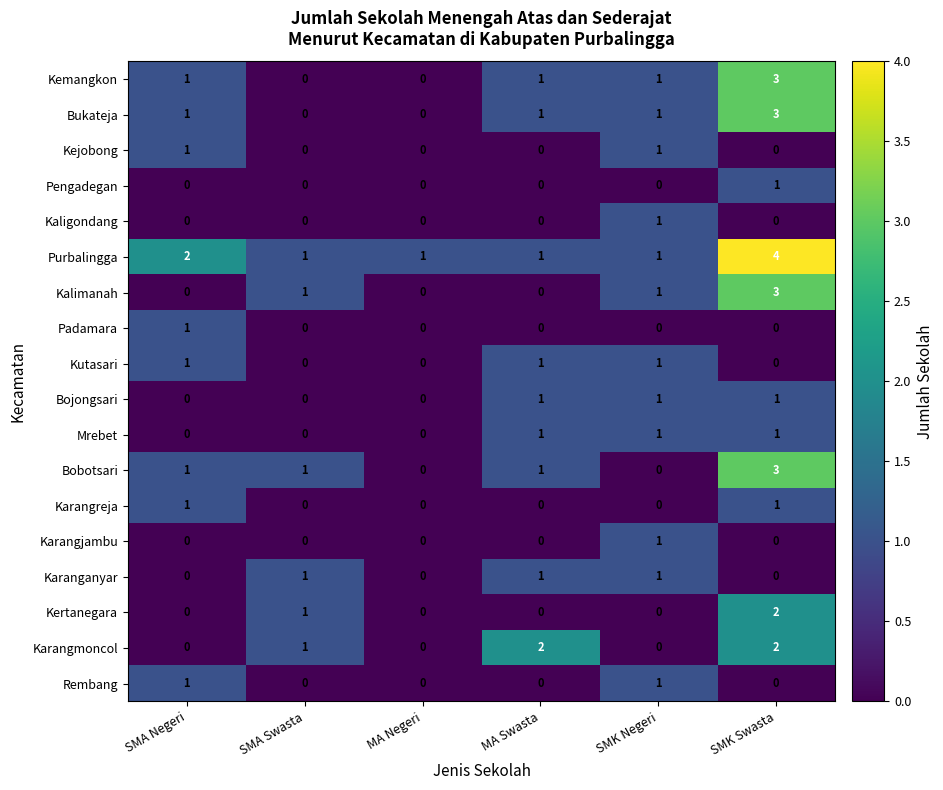

At which category is the sum across all series the highest?

SMK Swasta